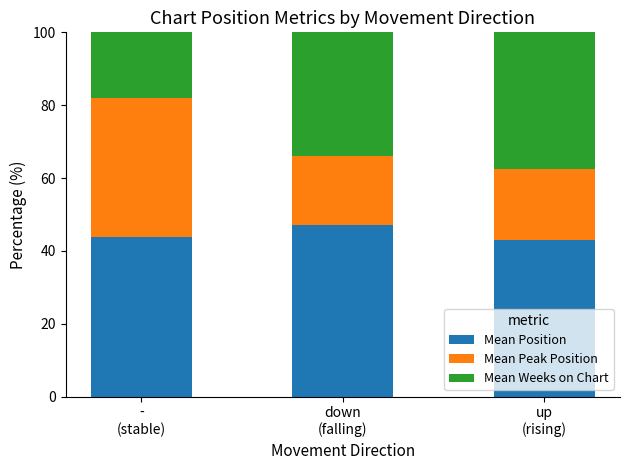

What is the lowest value of the Mean Position series?

42.9